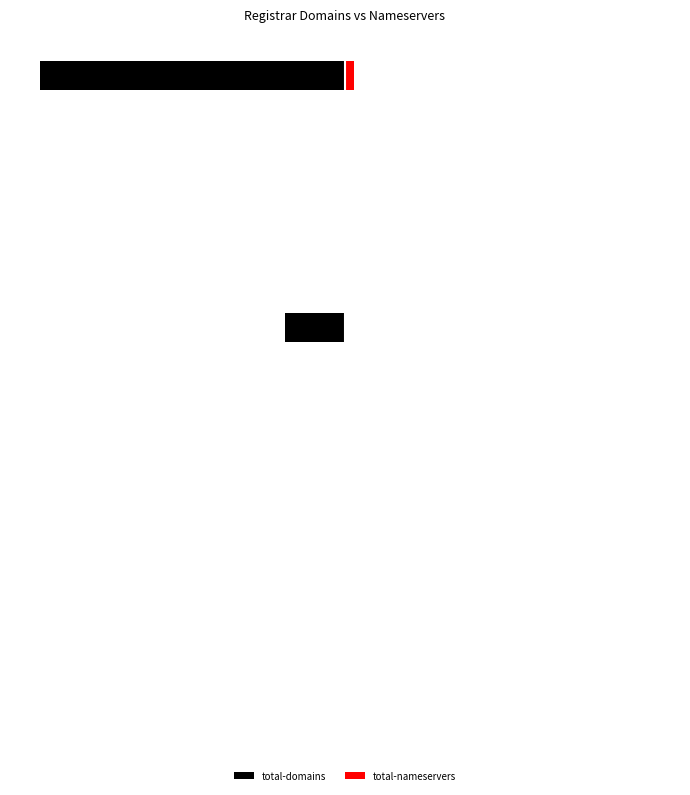

Reading right to left, transcribe all the data shown in this chart.

total-domains: -1.0	-0.0	-0.0	-0.0	-0.0	-0.0	-0.2	-0.0	-0.0	-0.0	-0.0	-0.0	-0.0	-0.0	-0.0	-0.0
total-nameservers: 0.0	0.0	0.0	0.0	0.0	0.0	0.0	0.0	0.0	0.0	0.0	0.0	0.0	0.0	0.0	0.0